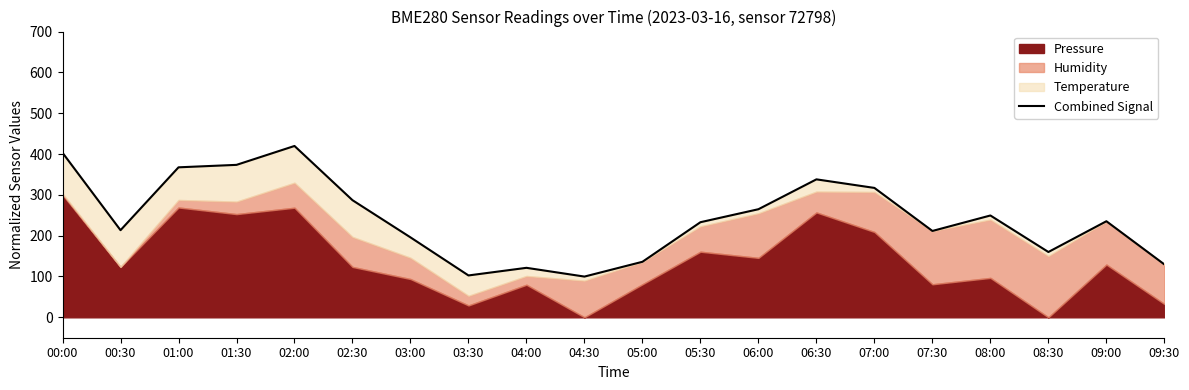

Is it true that the value at 04:30 is 69.1?

False